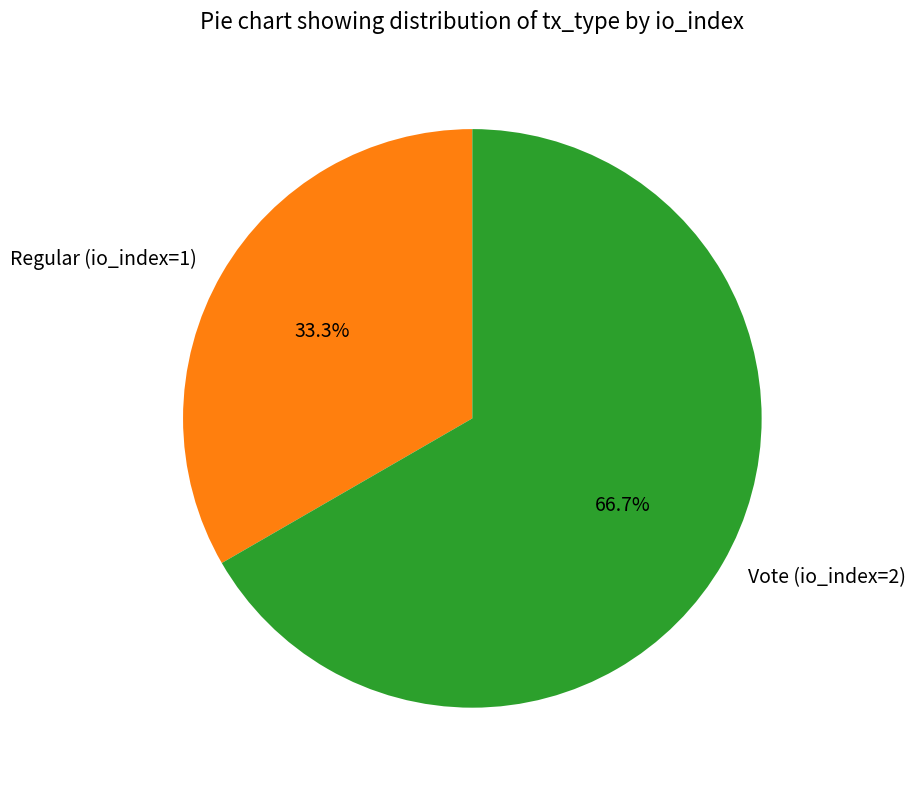

To the nearest percent, what percentage of the pie is Vote (io_index=2)?

67%